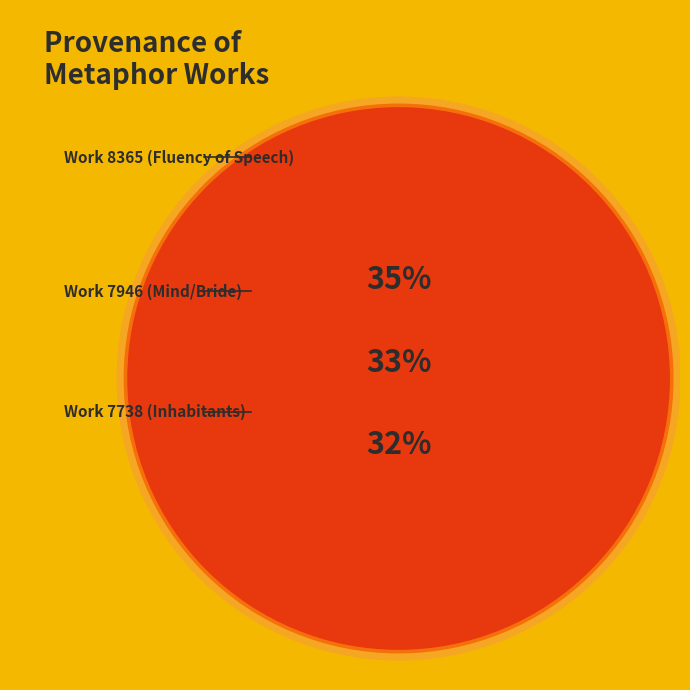

To the nearest percent, what is the difference between the Work 8365 (Fluency of Speech) and Work 7946 (Mind/Bride) slice percentages?

2%